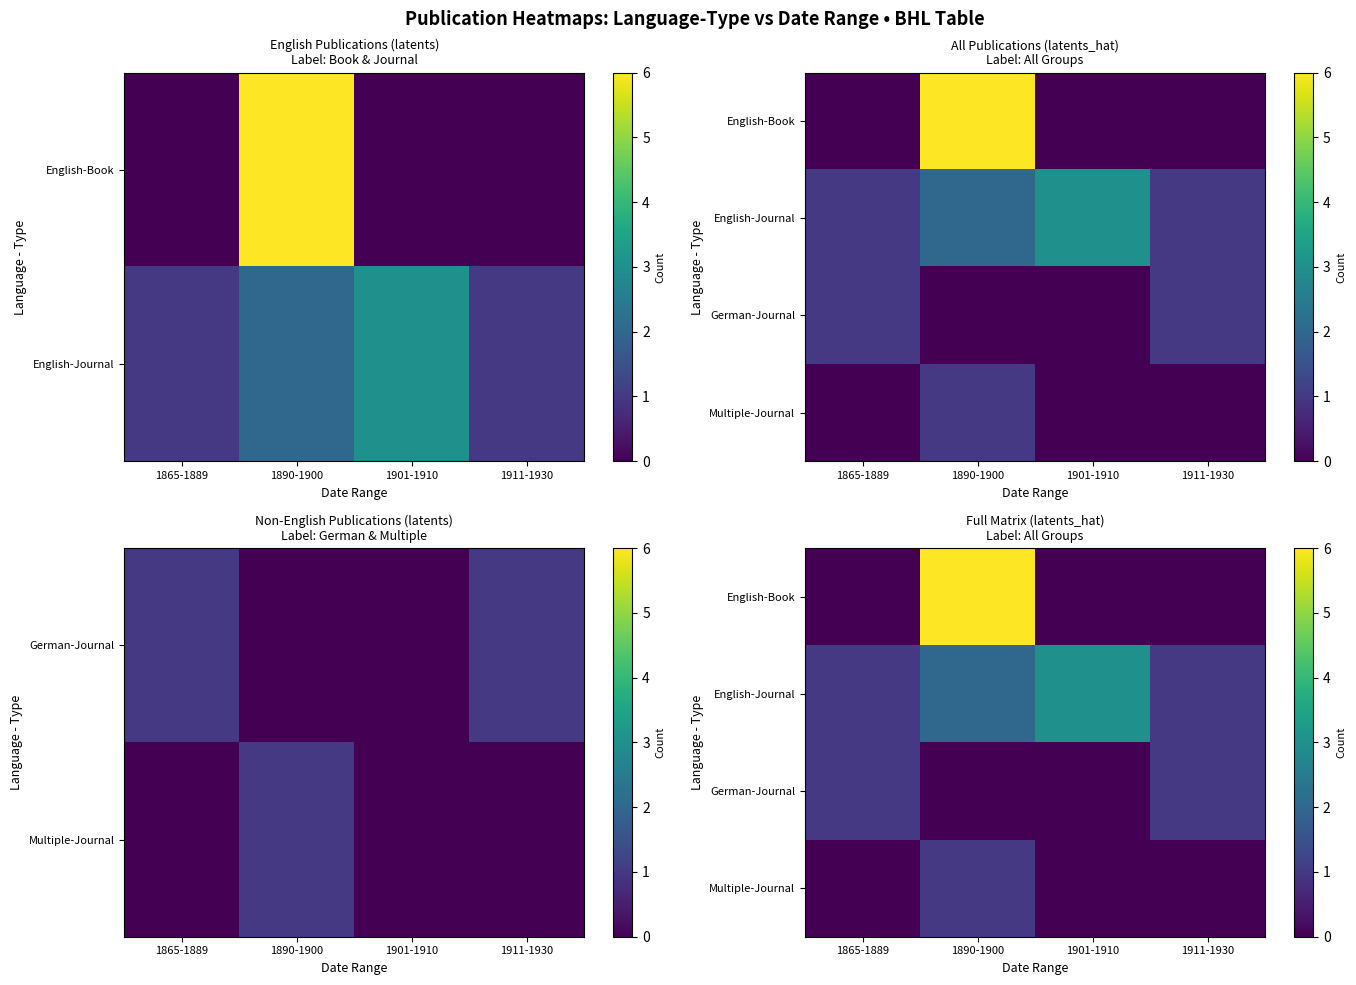

How many values in German-Journal are above zero?

2